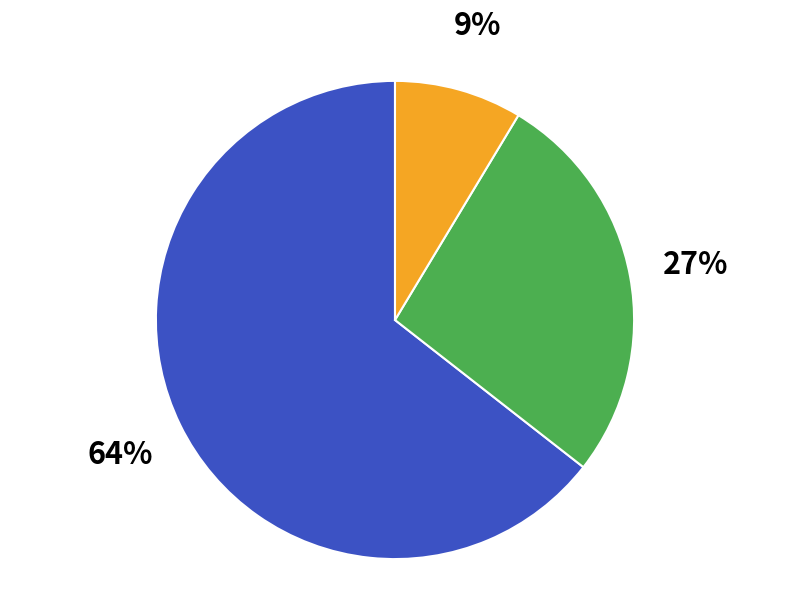

Count the number of slices in the pie.

3